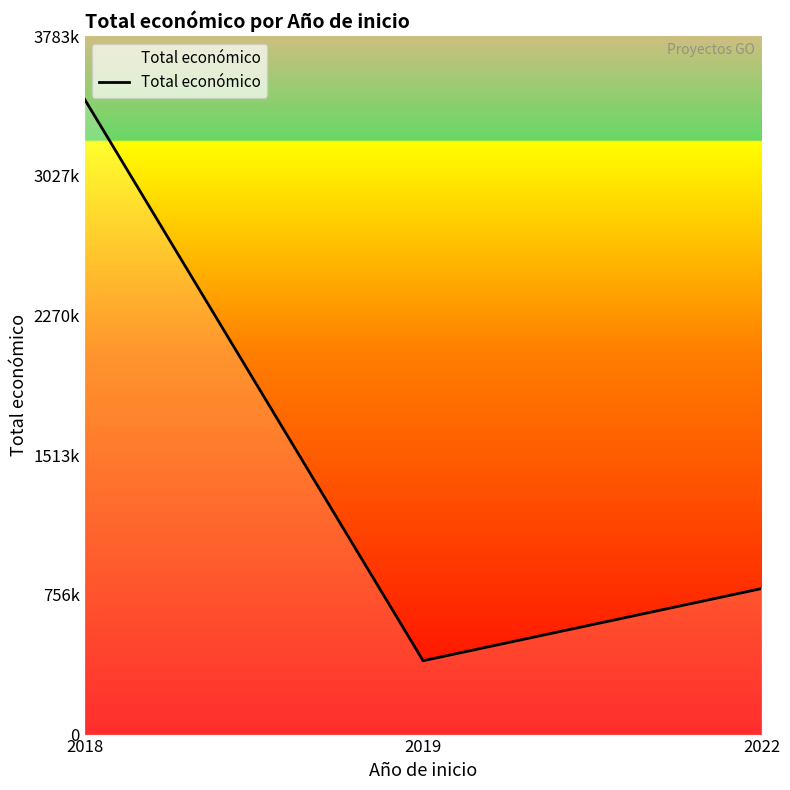

Does the chart have visible grid lines?

No